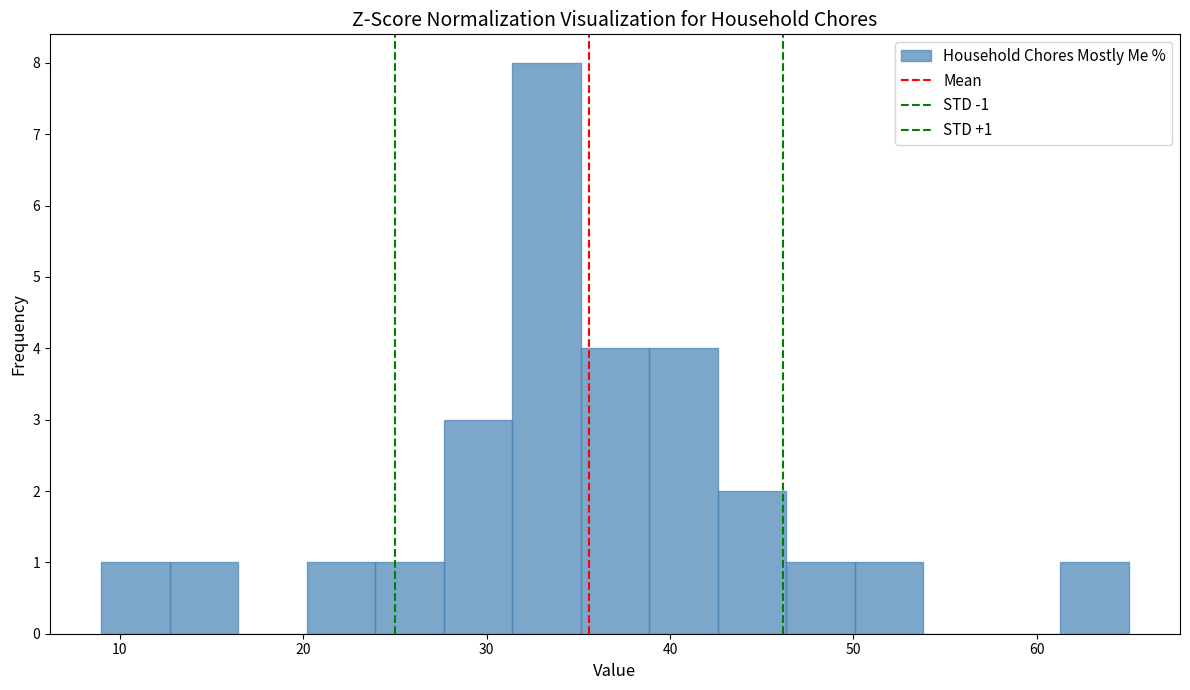

Read against the x-axis, roughly where is the centre of the tallest bar?

33